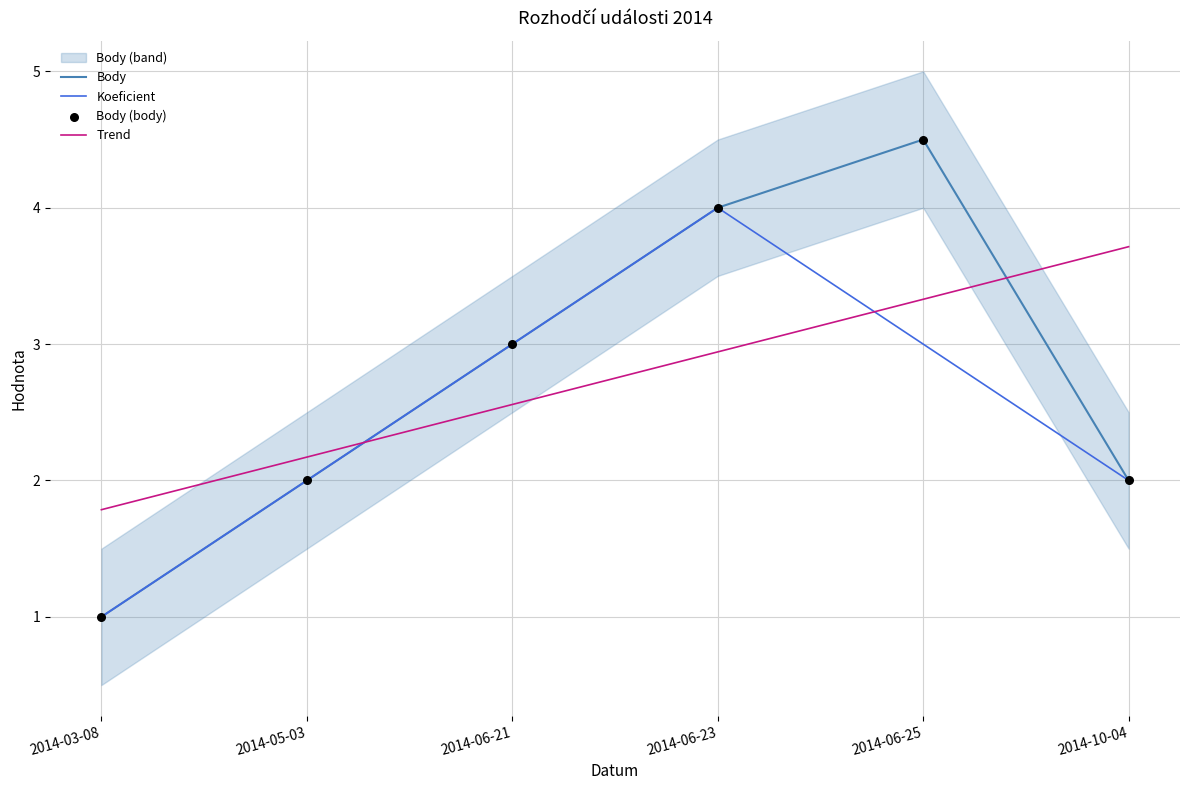

Which series has the largest Y range (max minus min)?

Body